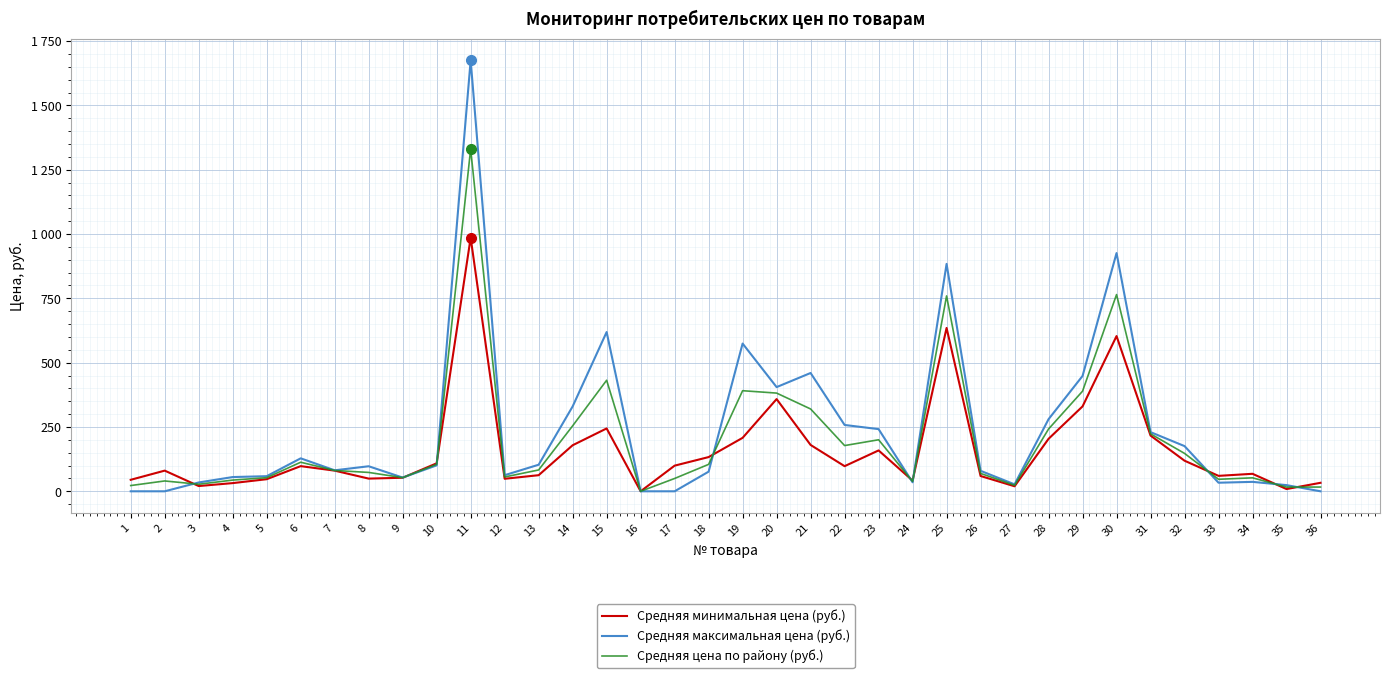

Does the chart display data point markers on the line(s)?

No